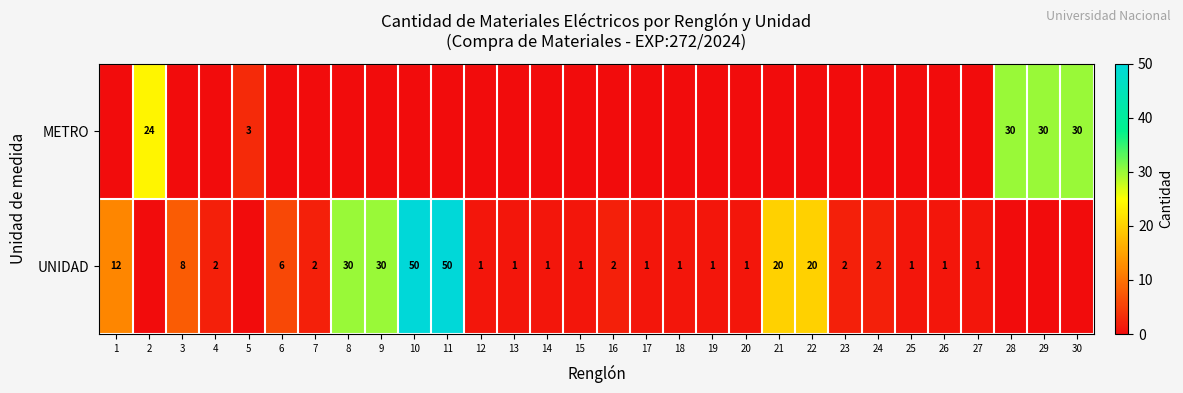

True or false: UNIDAD has a value of 9 at 22.

False